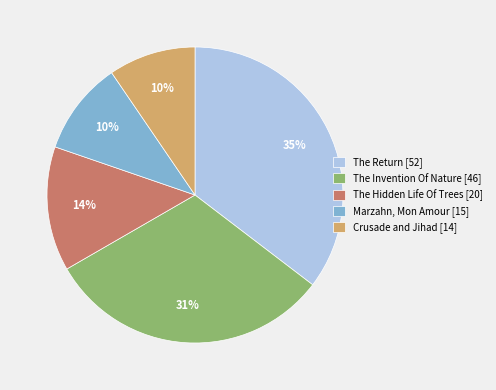

Is there a majority slice in this chart?

No